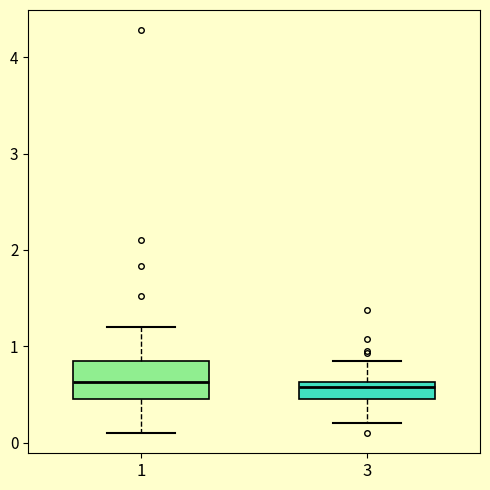

Where is the lower edge of the box at x = 3 on the y-axis? The values are not printed on the chart, so give them approximately, as read against the axis.

0.5